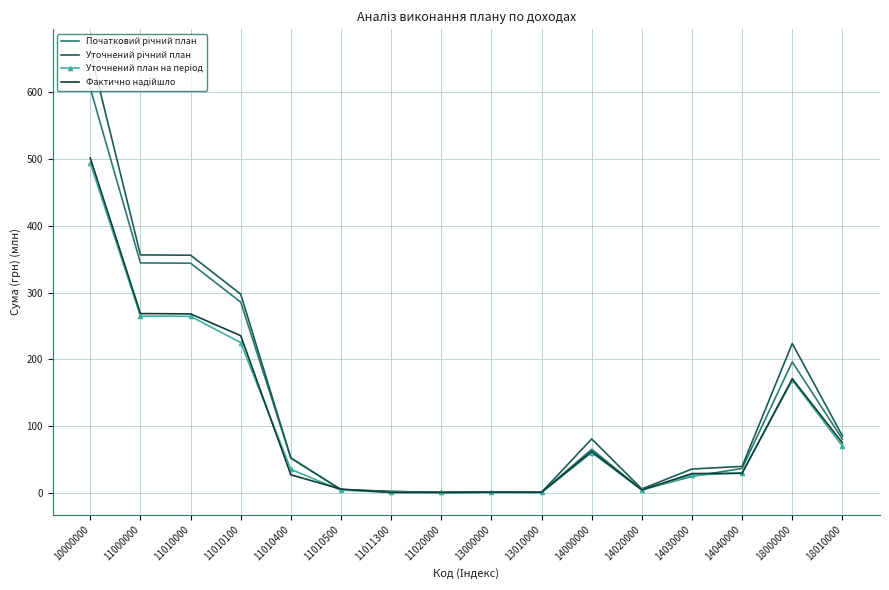

At which category is the sum across all series the highest?

10000000